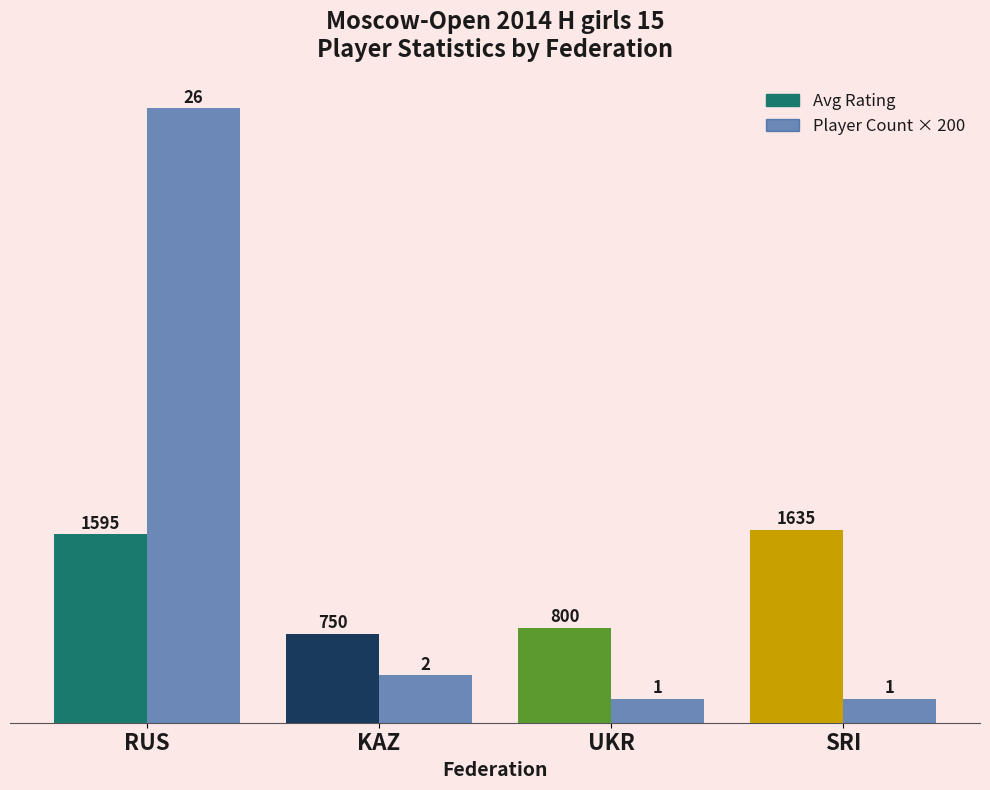

What is the label of the 1st bar from the right?

SRI